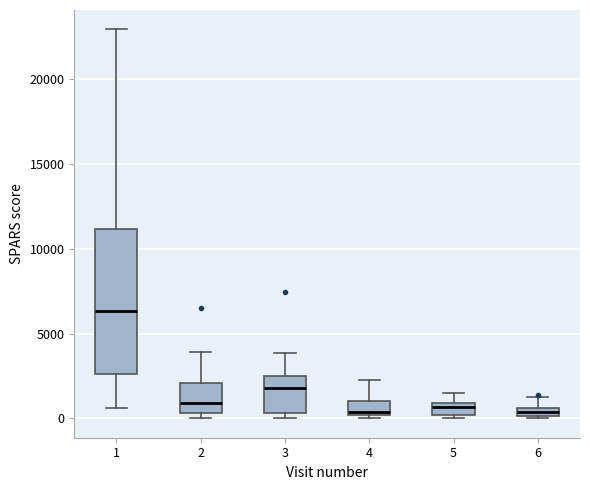

Comparing the boxes themselves (not the whiskers), which one is the tallest?

1